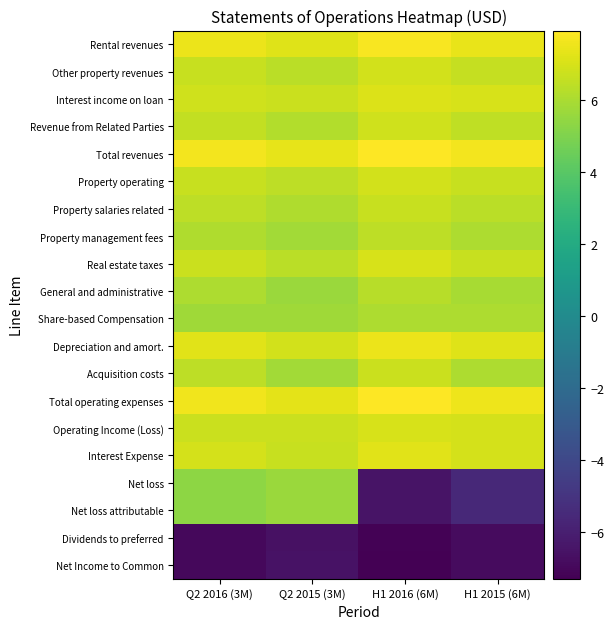

Reading left to right, transcribe all the data shown in this chart.

Rental revenues: Q2 2016 (3M)=7.5	Q2 2015 (3M)=7.2	H1 2016 (6M)=7.8	H1 2015 (6M)=7.4
Other property revenues: Q2 2016 (3M)=6.6	Q2 2015 (3M)=6.3	H1 2016 (6M)=6.9	H1 2015 (6M)=6.6
Interest income on loan: Q2 2016 (3M)=6.8	Q2 2015 (3M)=6.7	H1 2016 (6M)=7.1	H1 2015 (6M)=7.0
Revenue from Related Parties: Q2 2016 (3M)=6.6	Q2 2015 (3M)=6.2	H1 2016 (6M)=6.8	H1 2015 (6M)=6.5
Total revenues: Q2 2016 (3M)=7.7	Q2 2015 (3M)=7.4	H1 2016 (6M)=7.9	H1 2015 (6M)=7.7
Property operating: Q2 2016 (3M)=6.6	Q2 2015 (3M)=6.4	H1 2016 (6M)=6.9	H1 2015 (6M)=6.7
Property salaries related: Q2 2016 (3M)=6.4	Q2 2015 (3M)=6.1	H1 2016 (6M)=6.7	H1 2015 (6M)=6.4
Property management fees: Q2 2016 (3M)=6.1	Q2 2015 (3M)=5.8	H1 2016 (6M)=6.4	H1 2015 (6M)=6.1
Real estate taxes: Q2 2016 (3M)=6.7	Q2 2015 (3M)=6.4	H1 2016 (6M)=7.0	H1 2015 (6M)=6.6
General and administrative: Q2 2016 (3M)=6.1	Q2 2015 (3M)=5.7	H1 2016 (6M)=6.3	H1 2015 (6M)=6.0
Share-based Compensation: Q2 2016 (3M)=5.8	Q2 2015 (3M)=5.8	H1 2016 (6M)=6.1	H1 2015 (6M)=6.1
Depreciation and amort.: Q2 2016 (3M)=7.3	Q2 2015 (3M)=6.9	H1 2016 (6M)=7.5	H1 2015 (6M)=7.2
Acquisition costs: Q2 2016 (3M)=6.4	Q2 2015 (3M)=5.8	H1 2016 (6M)=6.7	H1 2015 (6M)=6.0
Total operating expenses: Q2 2016 (3M)=7.6	Q2 2015 (3M)=7.3	H1 2016 (6M)=7.9	H1 2015 (6M)=7.6
Operating Income (Loss): Q2 2016 (3M)=6.7	Q2 2015 (3M)=6.7	H1 2016 (6M)=7.0	H1 2015 (6M)=6.9
Interest Expense: Q2 2016 (3M)=7.0	Q2 2015 (3M)=6.7	H1 2016 (6M)=7.3	H1 2015 (6M)=7.0
Net loss: Q2 2016 (3M)=5.3	Q2 2015 (3M)=5.6	H1 2016 (6M)=-6.5	H1 2015 (6M)=-5.5
Net loss attributable: Q2 2016 (3M)=5.3	Q2 2015 (3M)=5.6	H1 2016 (6M)=-6.5	H1 2015 (6M)=-5.5
Dividends to preferred: Q2 2016 (3M)=-7.0	Q2 2015 (3M)=-6.6	H1 2016 (6M)=-7.2	H1 2015 (6M)=-6.9
Net Income to Common: Q2 2016 (3M)=-7.0	Q2 2015 (3M)=-6.6	H1 2016 (6M)=-7.3	H1 2015 (6M)=-6.9